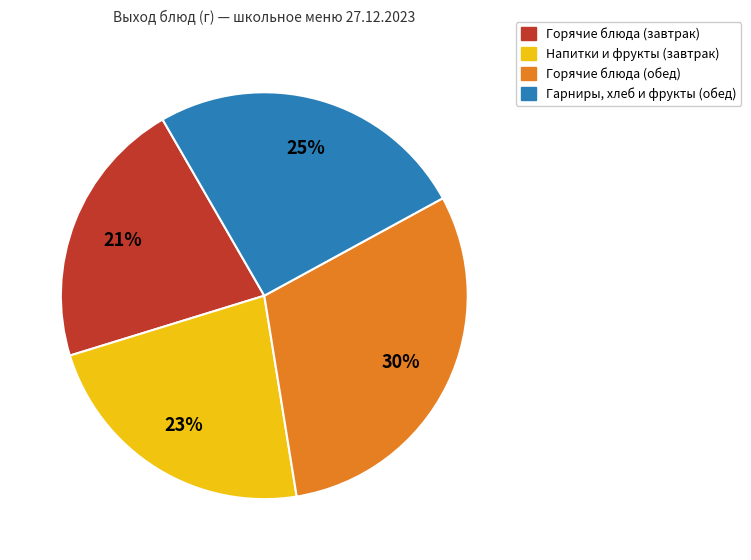

To the nearest percent, what is the difference between the largest and smallest slice percentages?

9%